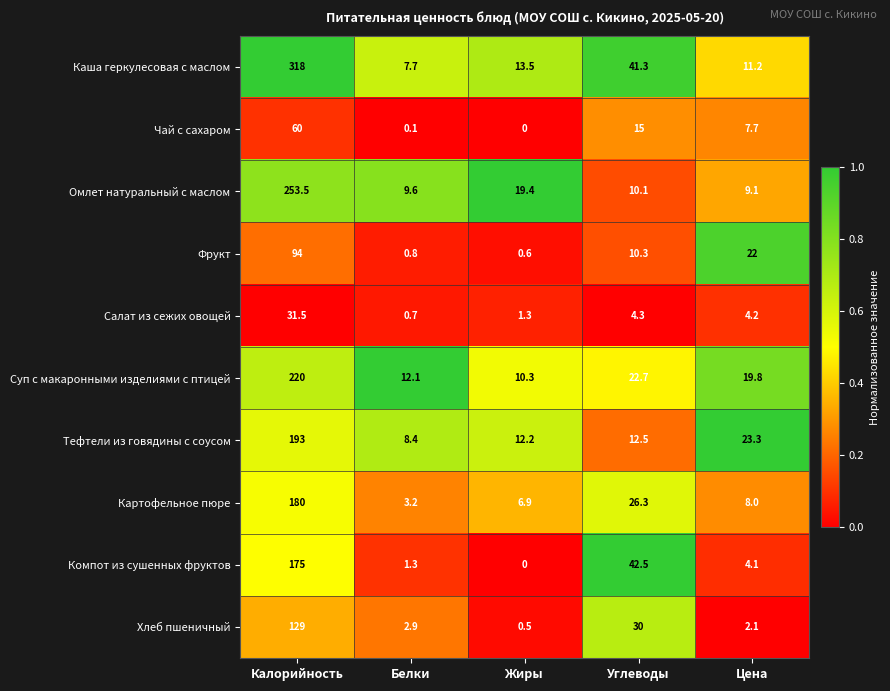

What is the difference between the Чай с сахаром values at Цена and Жиры?

7.7